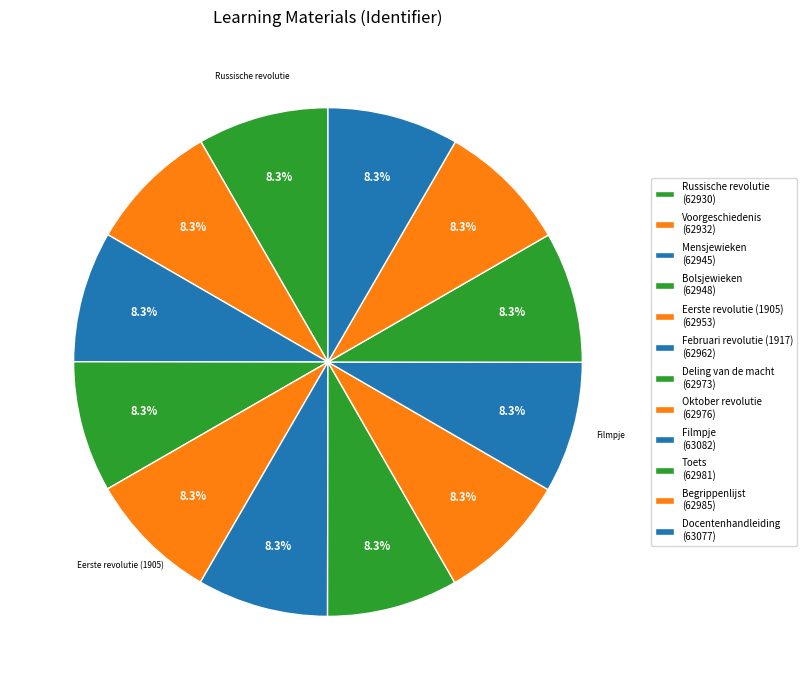

To the nearest percent, what percentage of the pie is Mensjewieken?

8%